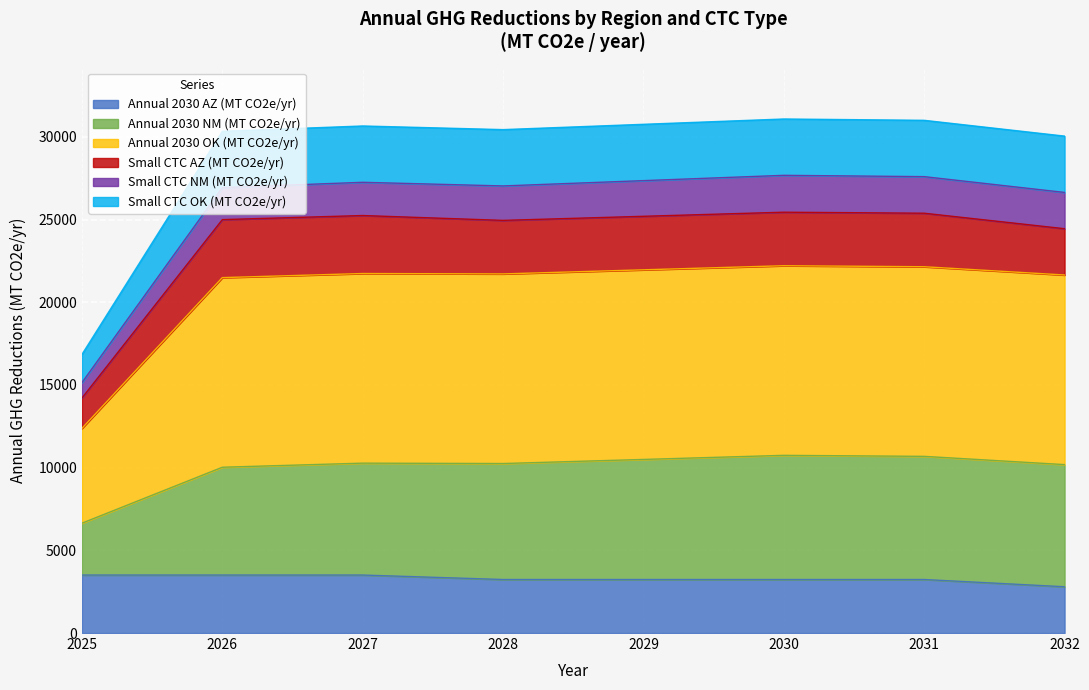

What is the total value across all series at 2028?

30442.0